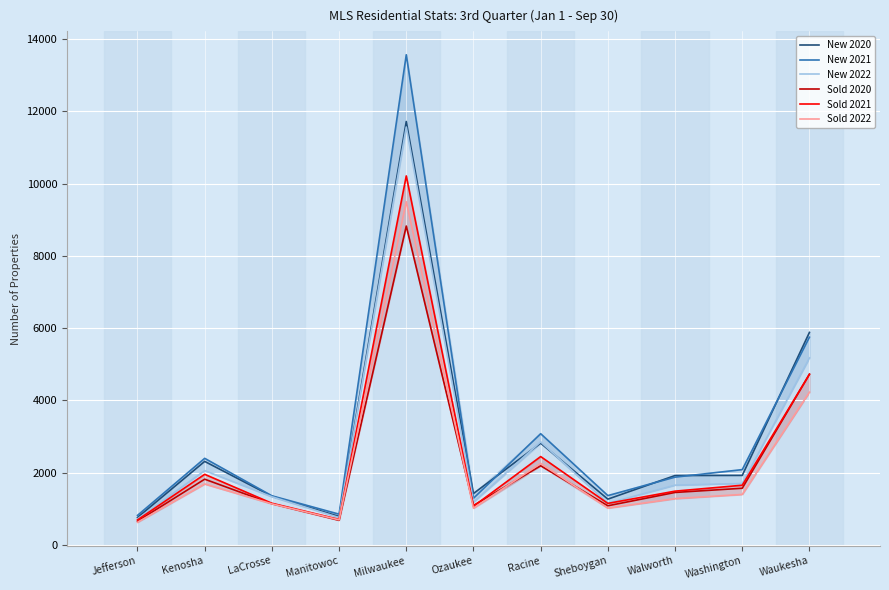

True or false: New 2021 has more than 1 interior local peaks.

True